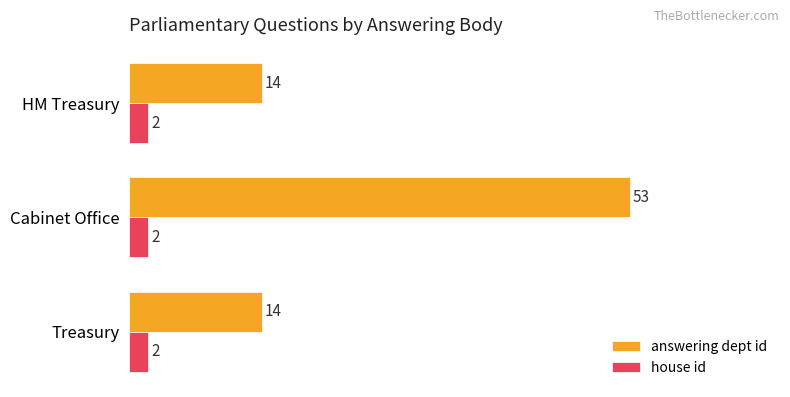

Is it true that answering dept id equals 21 at HM Treasury?

False